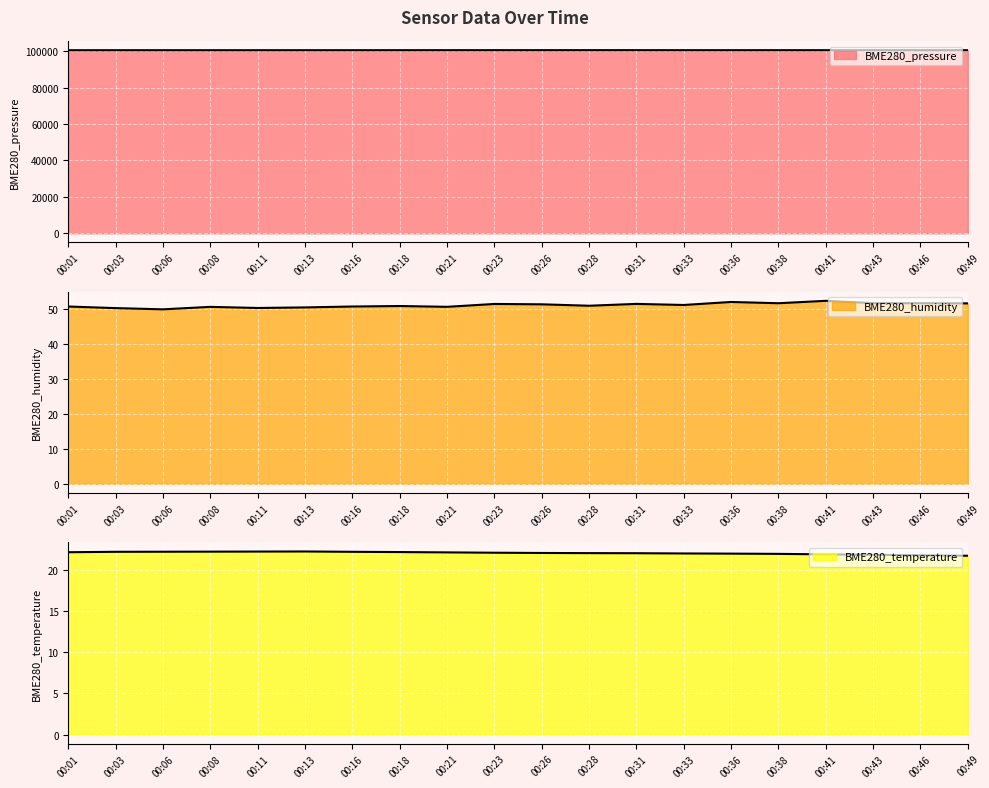

Rank the categories by BME280_temperature value from lowest to highest.

00:49, 00:46, 00:43, 00:41, 00:38, 00:36, 00:33, 00:31, 00:28, 00:26, 00:23, 00:21, 00:01, 00:18, 00:03, 00:16, 00:06, 00:08, 00:11, 00:13